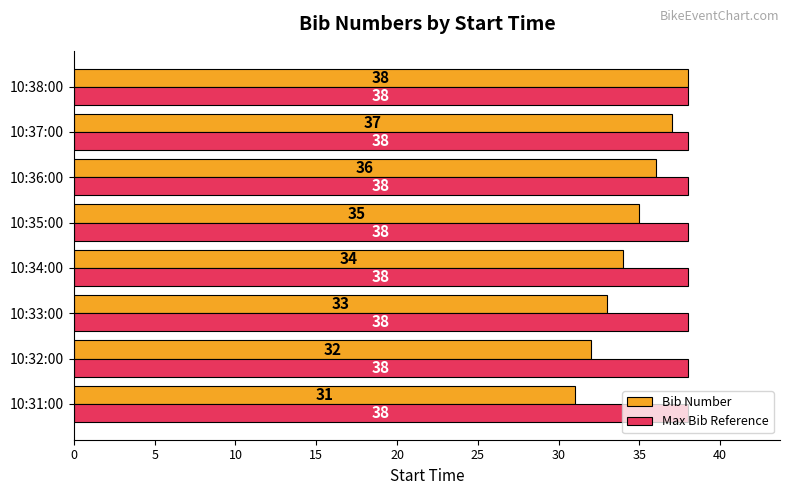

Which label corresponds to the smallest value in the chart?

10:31:00